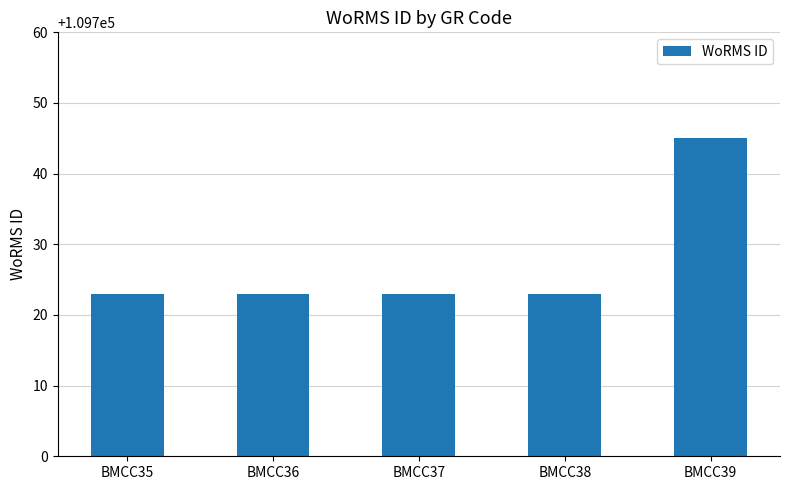

What is the change in value from BMCC35 to BMCC39?

+22